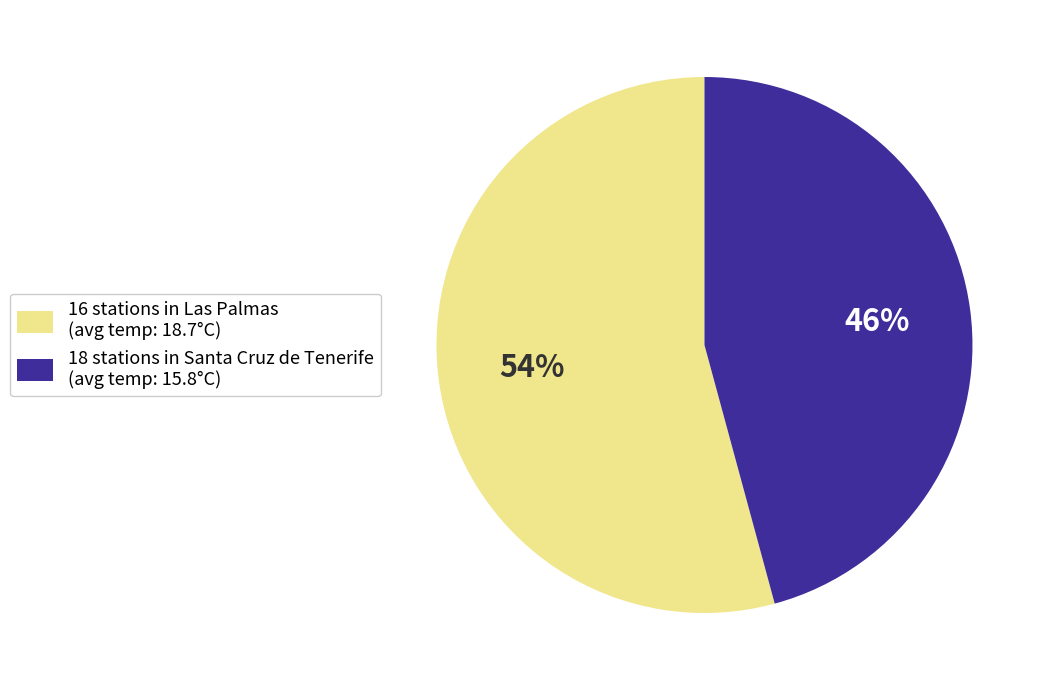

Which slice is the smallest?

18 stations in Santa Cruz de Tenerife (avg temp: 15.8°C)